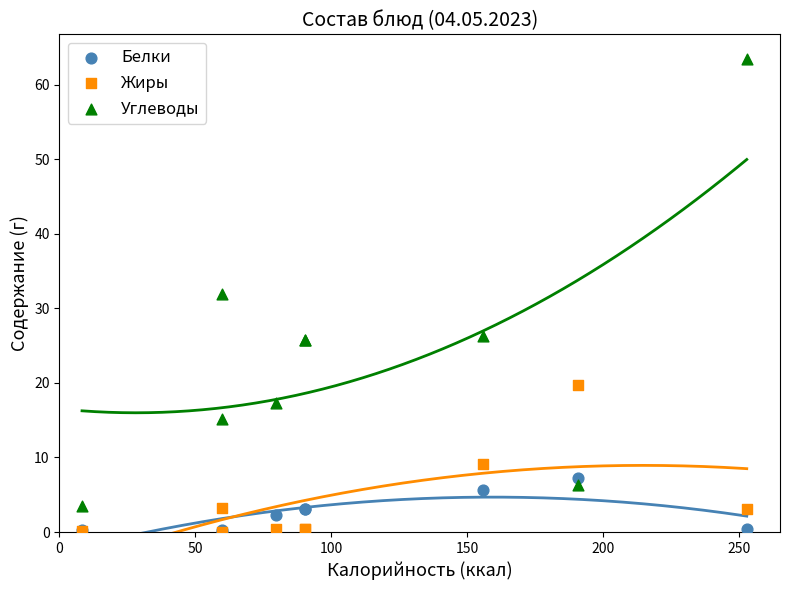

Which series contains the highest Y value?

Углеводы